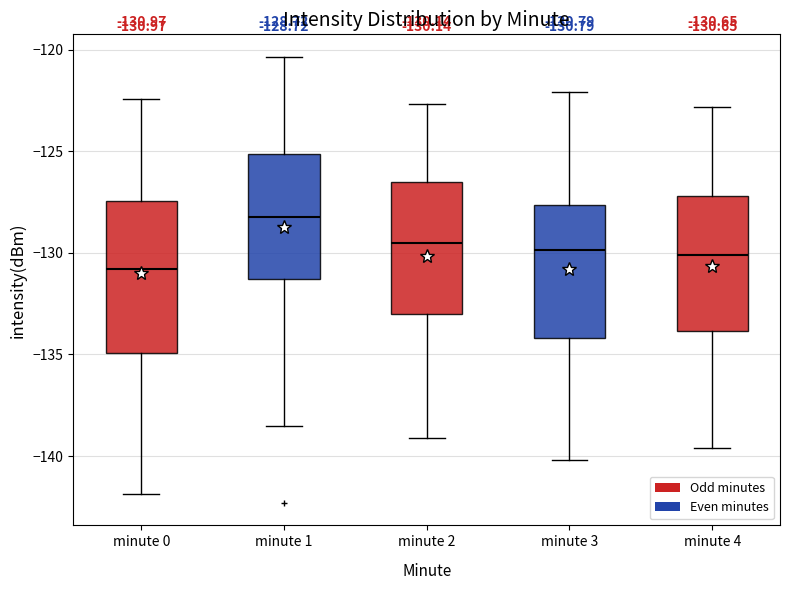

Comparing the boxes themselves (not the whiskers), which one is the tallest?

minute 0